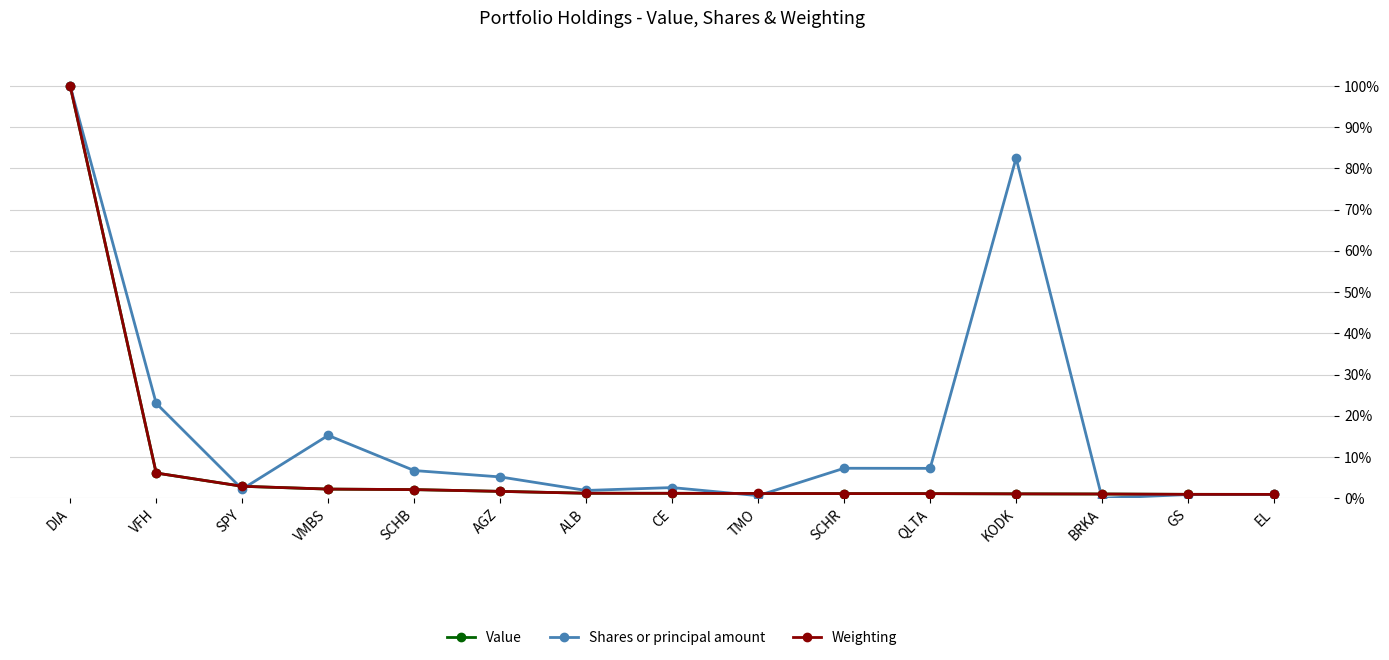

What is the total value across all series at TMO?

2.9